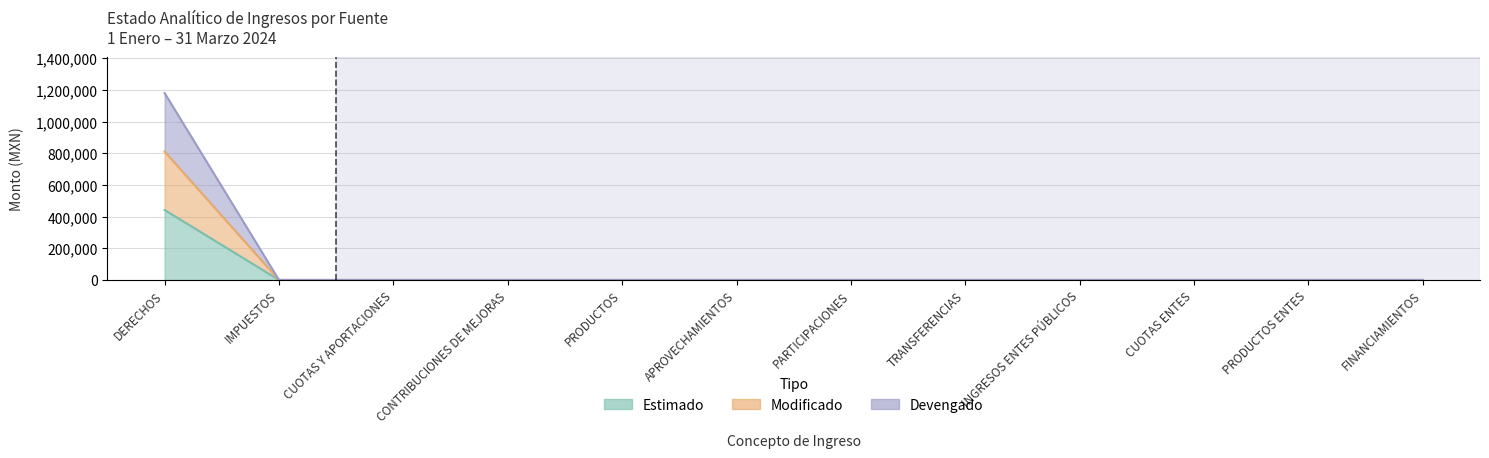

Rank the series by their average value, from lowest to highest.

ESTIMADO, MODIFICADO, DEVENGADO